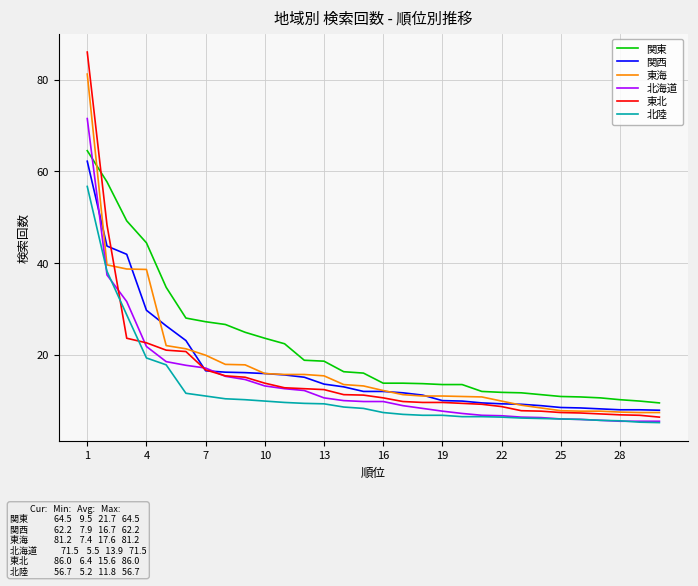

Which series has the largest range (max minus min)?

東北